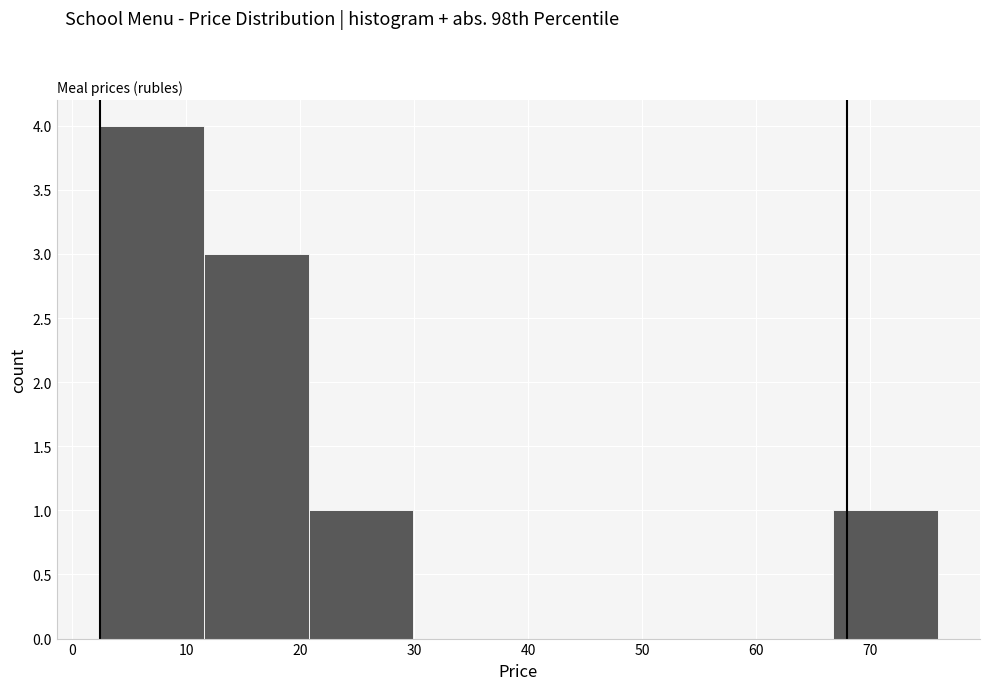

What is the height of the bar covering 21 to 30 on the x-axis? Neither the bar edges nor the heights are printed on the chart, so give them approximately, as read against the axes.

1